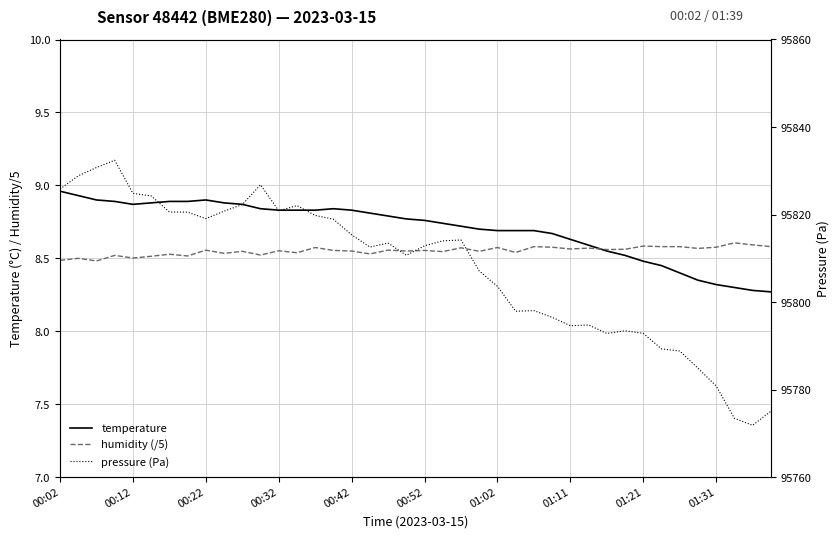

Reading left to right, transcribe all the data shown in this chart.

temperature: 9.0	8.9	8.9	8.9	8.9	8.9	8.9	8.9	8.9	8.9	8.9	8.8	8.8	8.8	8.8	8.8	8.8	8.8	8.8	8.8	8.8	8.7	8.7	8.7	8.7	8.7	8.7	8.7	8.6	8.6	8.6	8.5	8.5	8.4	8.4	8.3	8.3	8.3	8.3	8.3
humidity (/5): 8.5	8.5	8.5	8.5	8.5	8.5	8.5	8.5	8.6	8.5	8.5	8.5	8.6	8.5	8.6	8.6	8.6	8.5	8.6	8.6	8.6	8.5	8.6	8.5	8.6	8.5	8.6	8.6	8.6	8.6	8.6	8.6	8.6	8.6	8.6	8.6	8.6	8.6	8.6	8.6
pressure (Pa): 95825.8	95828.9	95830.8	95832.4	95824.8	95824.2	95820.6	95820.6	95819.1	95820.8	95822.3	95826.8	95820.9	95822.1	95819.8	95818.9	95815.4	95812.6	95813.5	95810.7	95812.9	95814.0	95814.2	95807.1	95803.6	95797.9	95798.1	95796.5	95794.6	95794.8	95792.8	95793.4	95792.9	95789.3	95788.8	95784.9	95780.8	95773.4	95771.8	95775.0